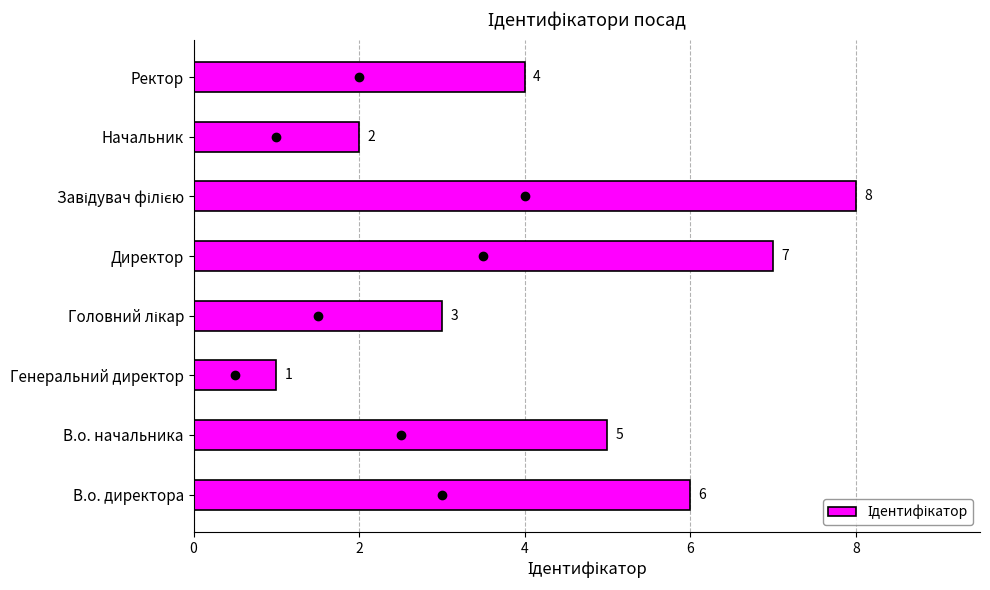

What is the smallest value displayed?

1